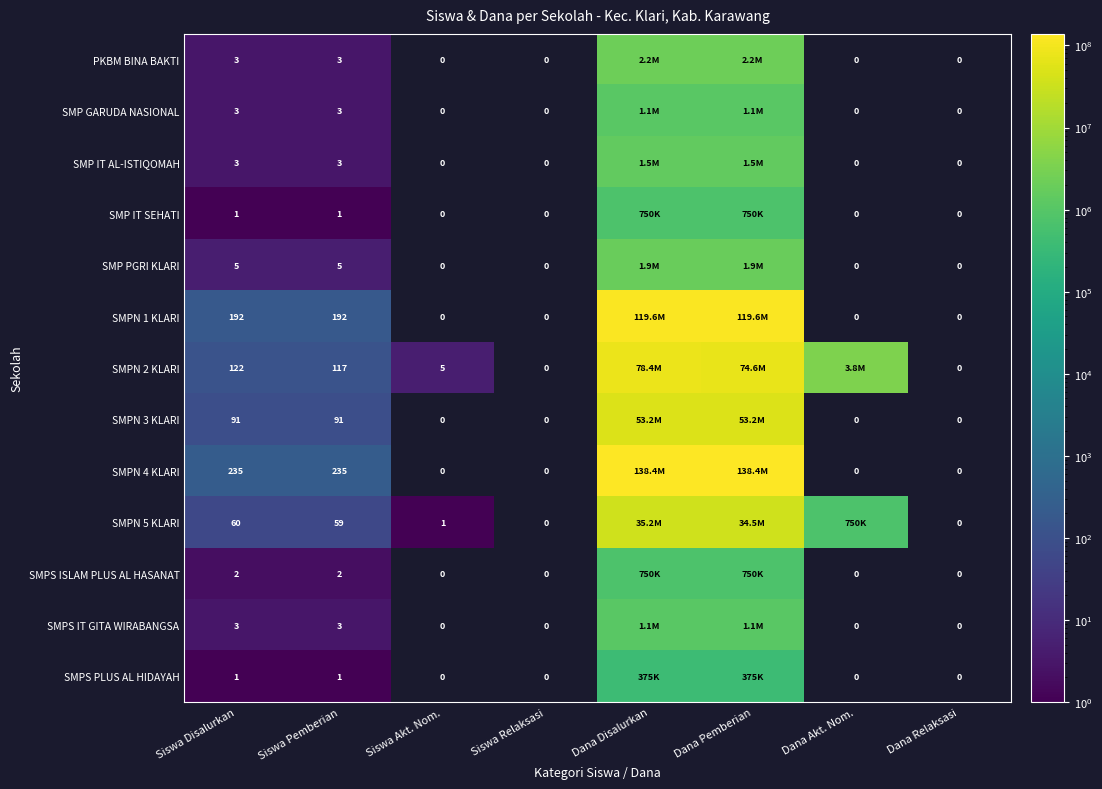

What is the total value across all series at Siswa Pemberian?

715